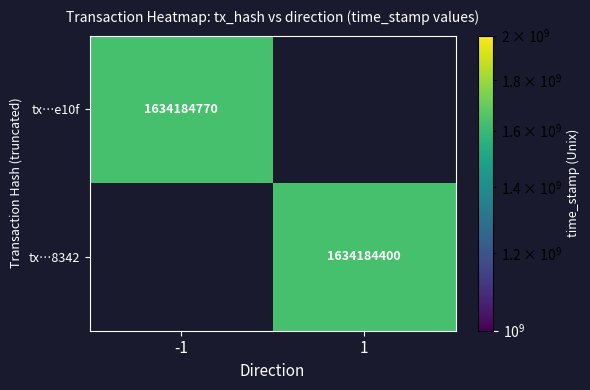

Between time_stamp and direction, which is larger?

time_stamp